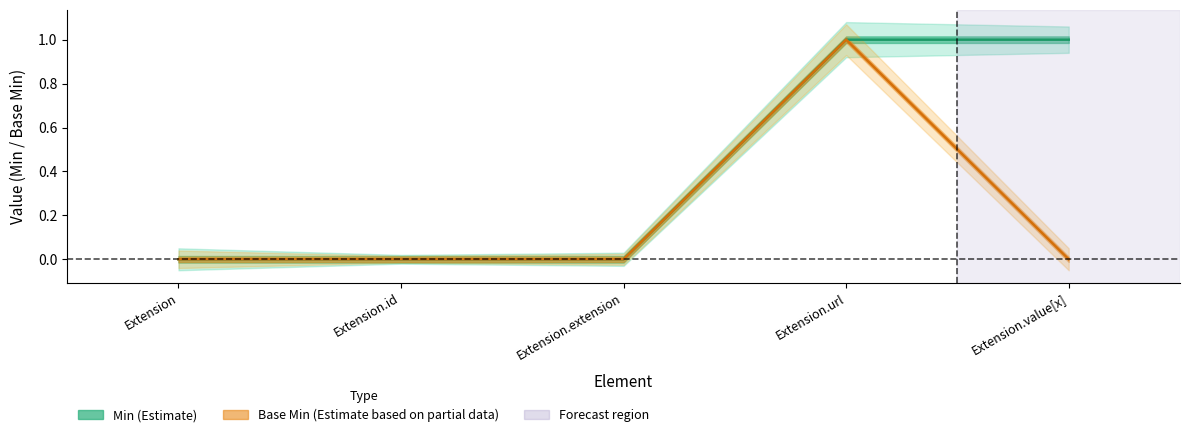

Which label corresponds to the smallest value in the chart?

Extension